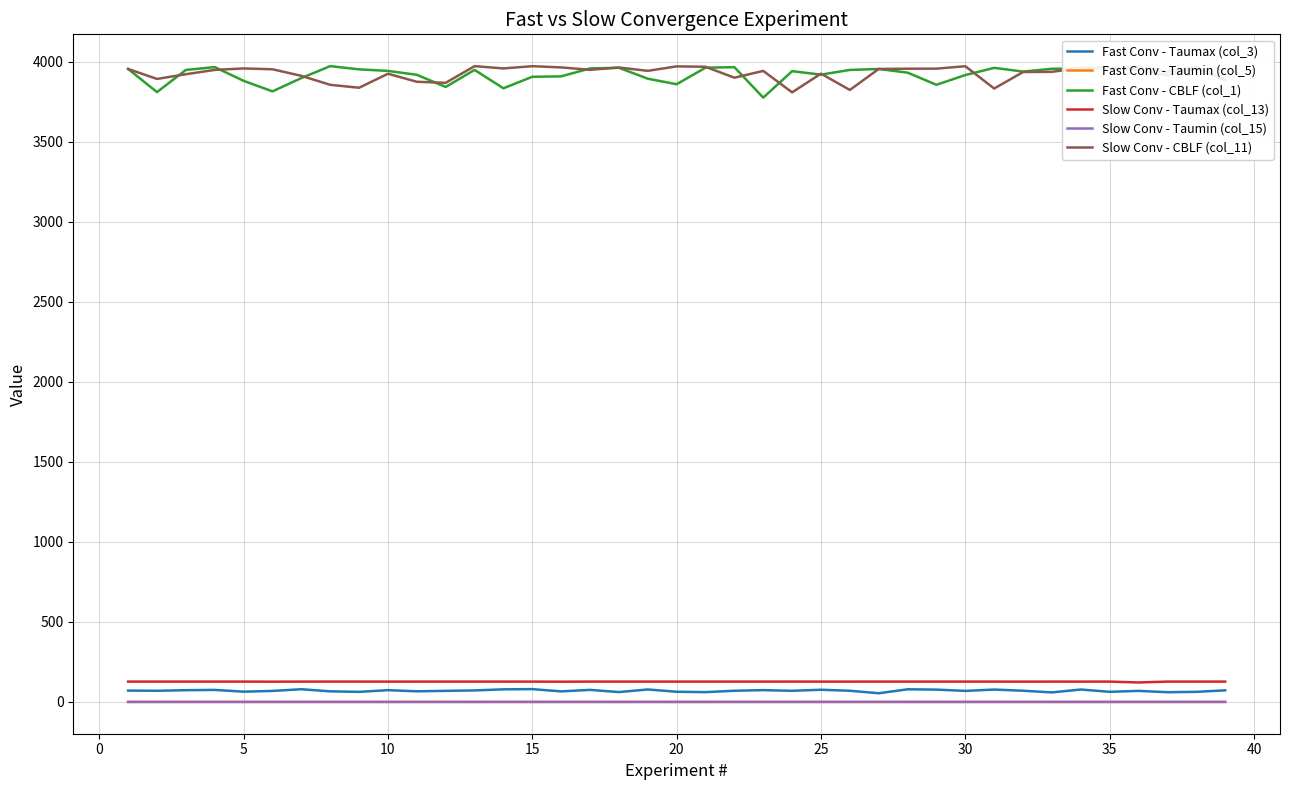

Is this an area chart (filled region under the line)?

No